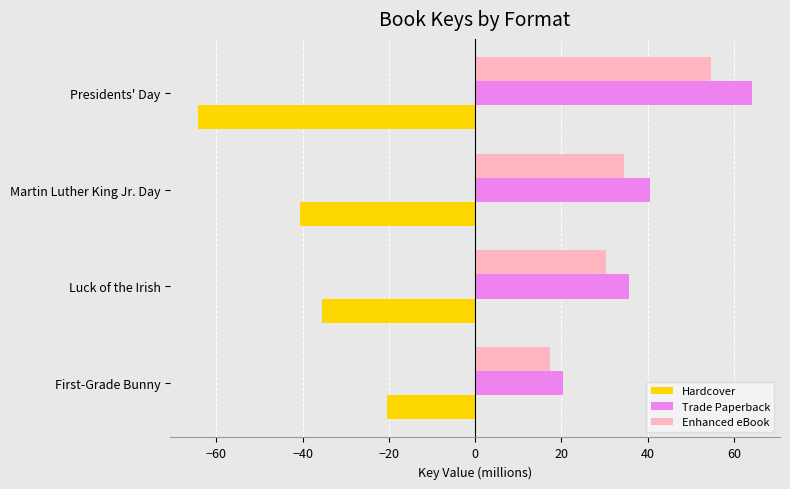

What is the average value of the Trade Paperback series?

40.2